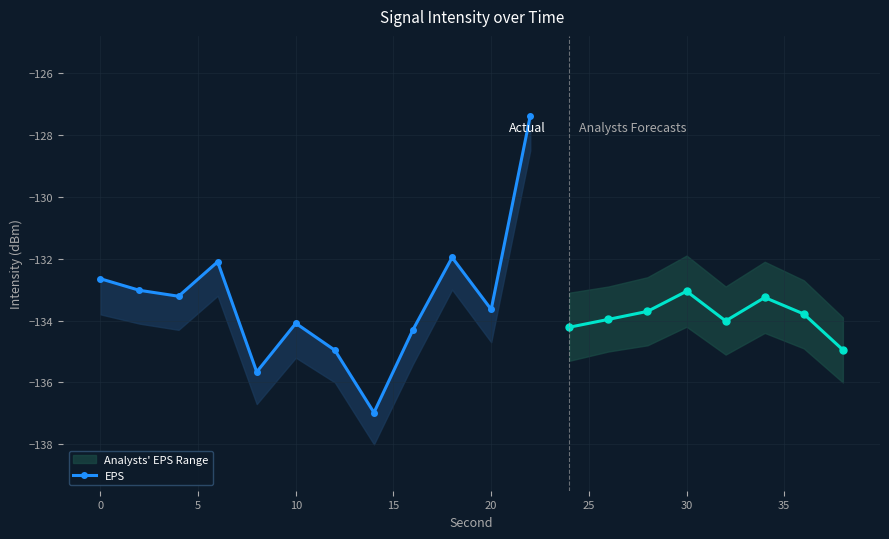

True or false: there are more than 1 points higher than both neighbors.

True